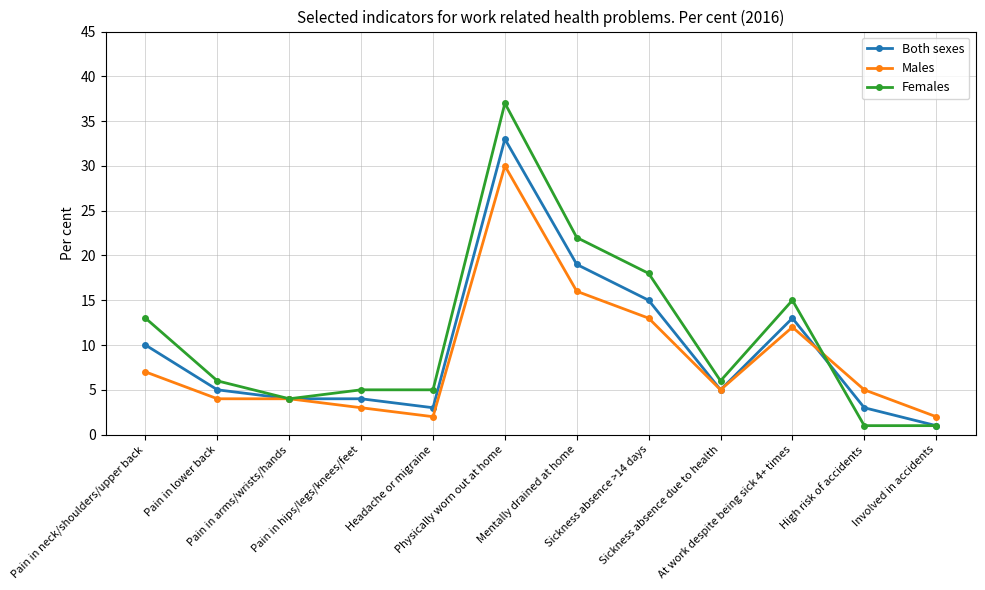

Which series has the largest total across all categories?

Females